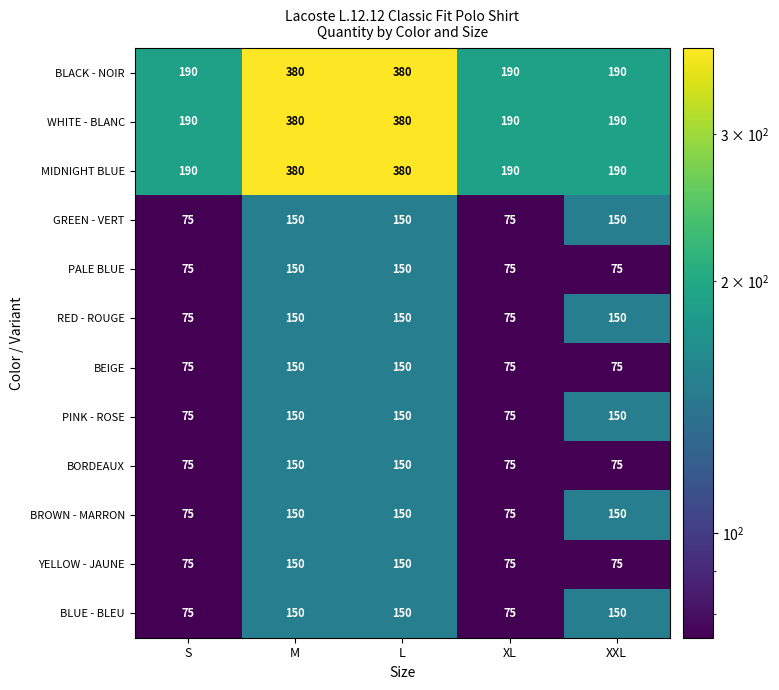

The value of BEIGE at M is 150. True or false?

True